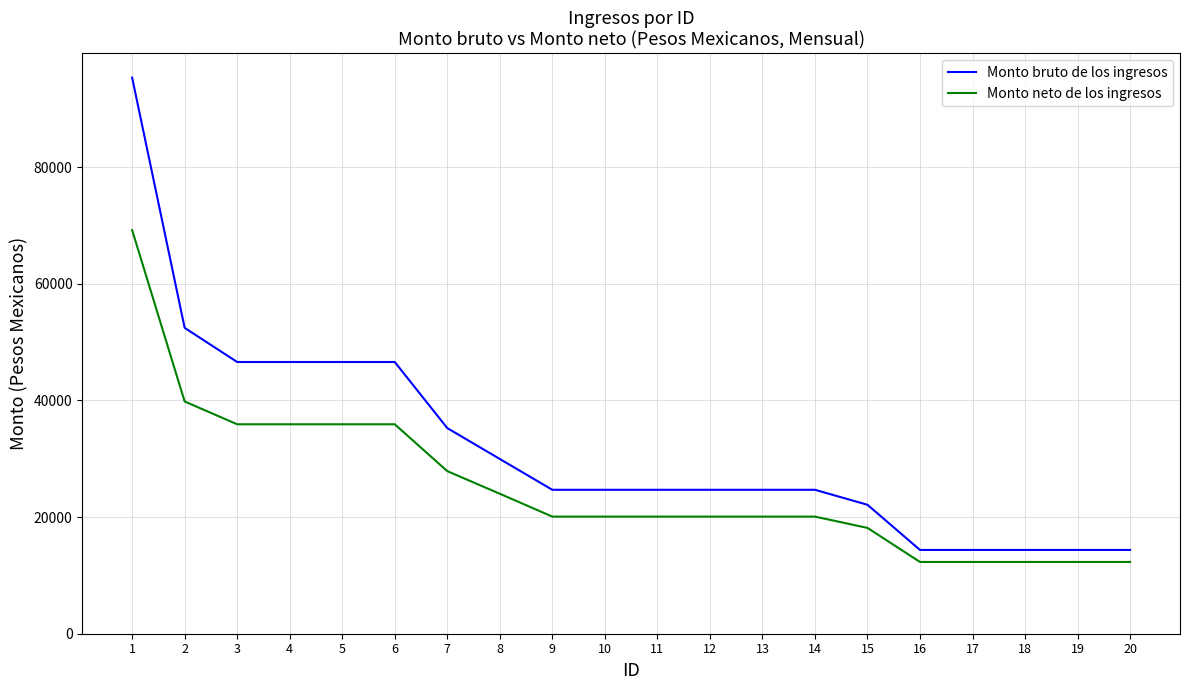

Is it true that Monto neto de los ingresos equals 18137.5 at 15?

True